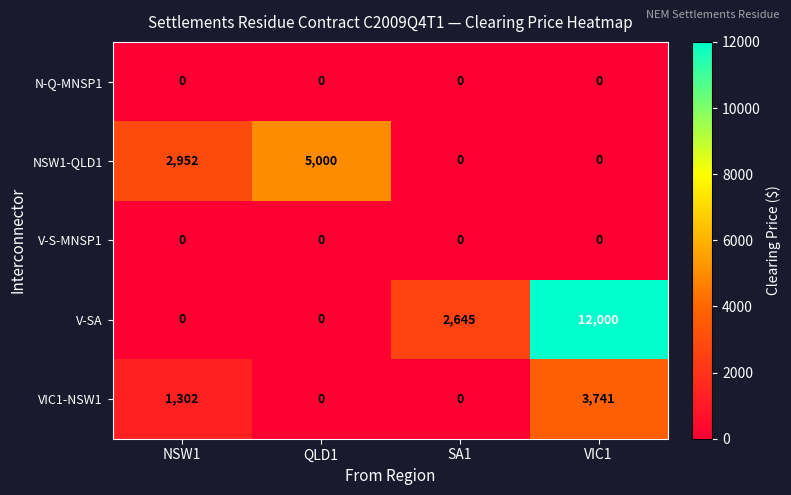

Reading right to left, transcribe all the data shown in this chart.

N-Q-MNSP1: 0	0	0	0
NSW1-QLD1: 0	0	5000	2952
V-S-MNSP1: 0	0	0	0
V-SA: 12000	2645	0	0
VIC1-NSW1: 3741	0	0	1302